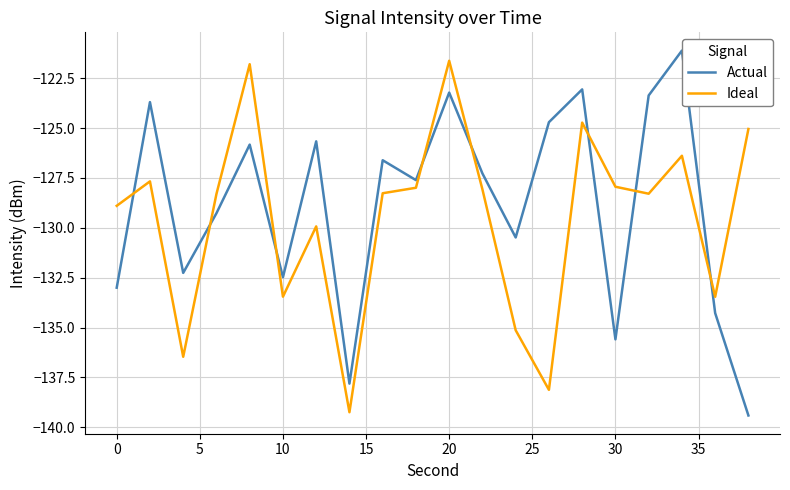

What is the difference between the maximum and minimum values in the Actual series?

18.3